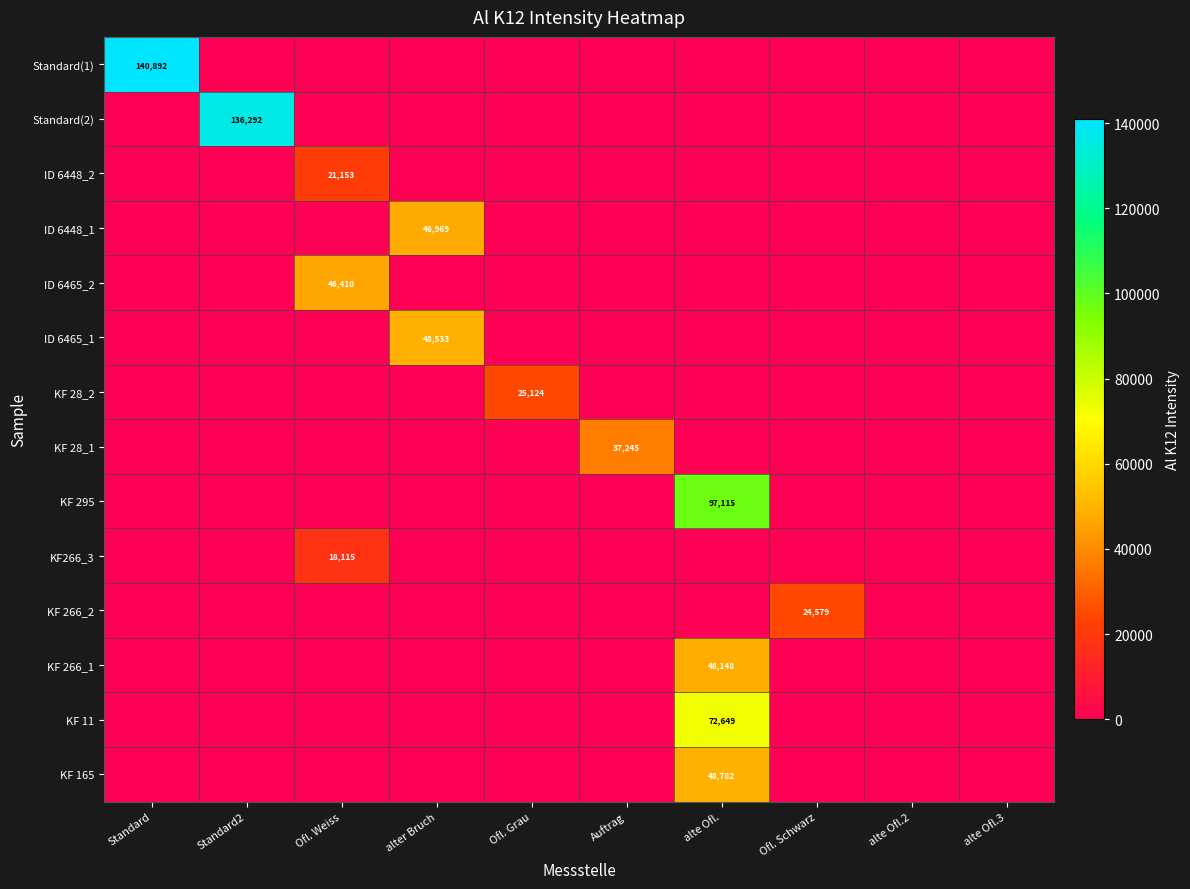

Is it true that KF 165 equals 29689 at alte Ofl.?

False